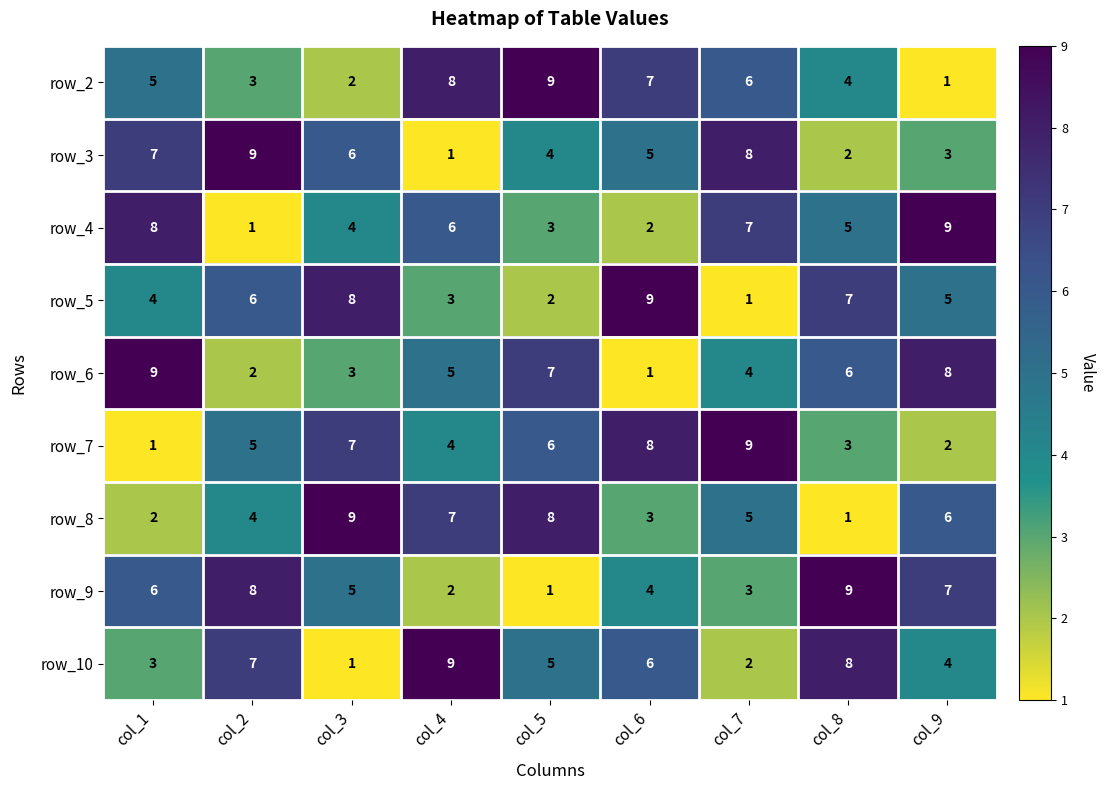

Between col_2 and col_8, which series saw the biggest shift?

row_3